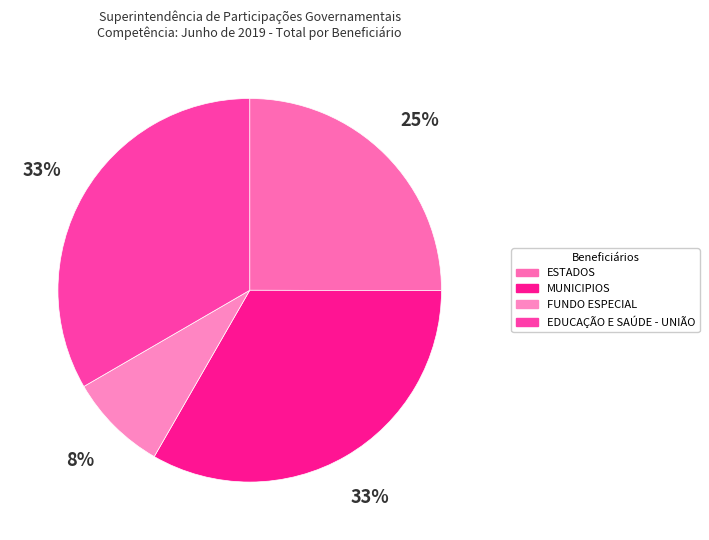

Does any single category account for the majority?

No